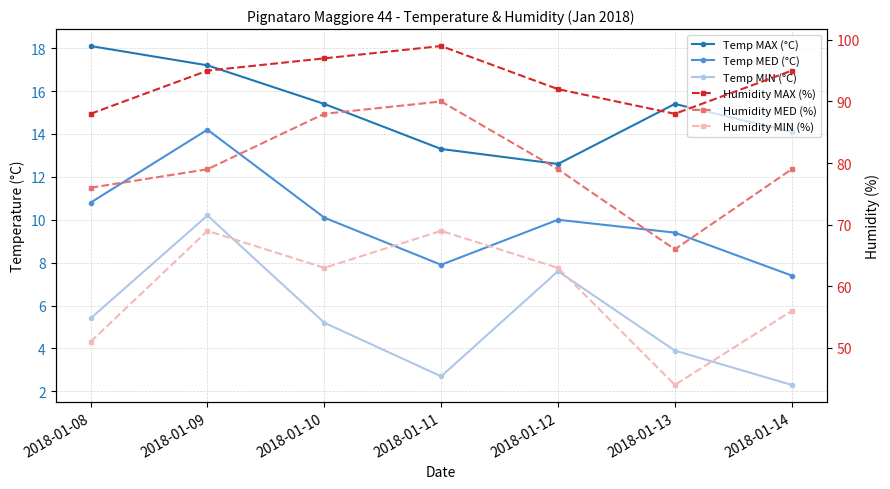

The value of Temp MAX (°C) at 2018-01-10 is 15.4. True or false?

True